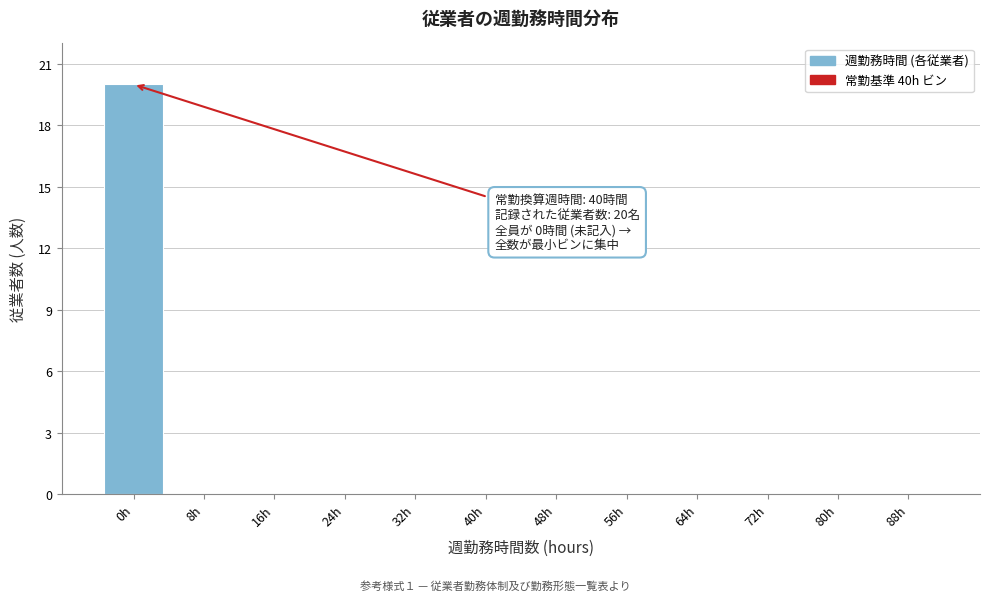

Reading right to left, what are all the values shown in this chart?

88h=0	80h=0	72h=0	64h=0	56h=0	48h=0	40h=0	32h=0	24h=0	16h=0	8h=0	0h=20